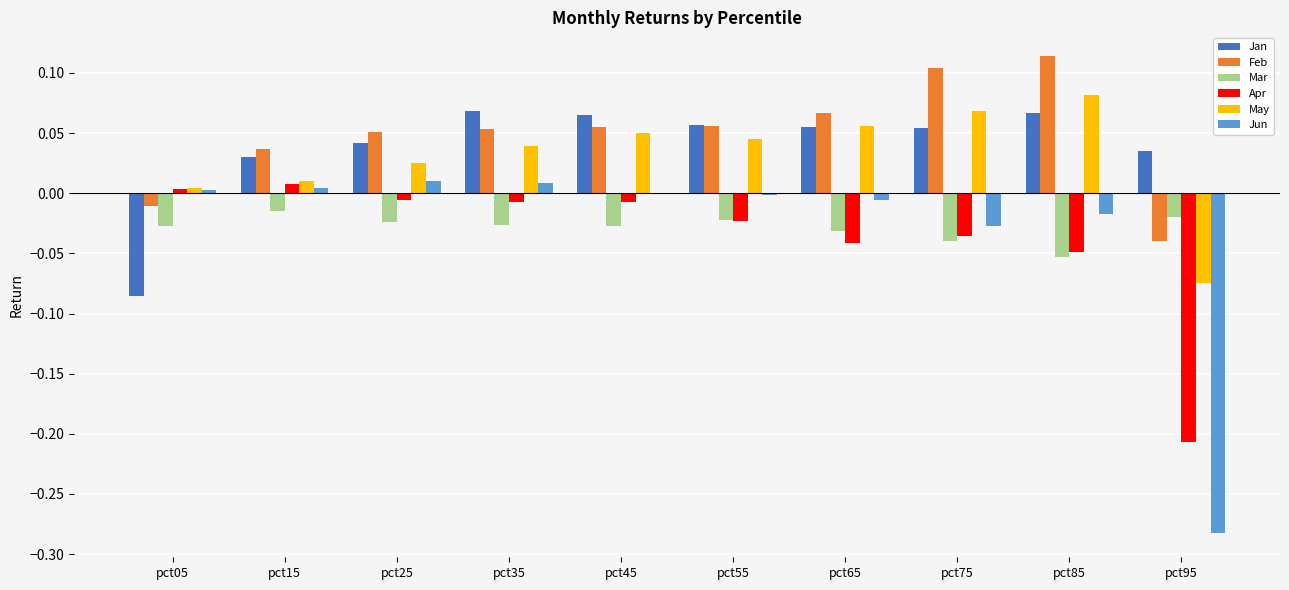

At which label does May reach its peak?

pct85